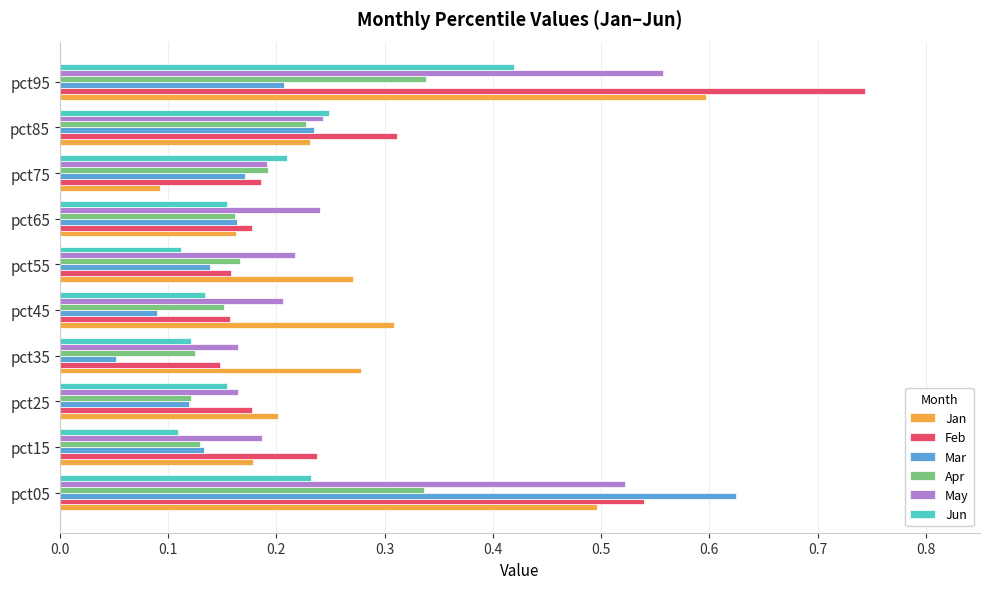

Which series has the largest range (max minus min)?

Feb